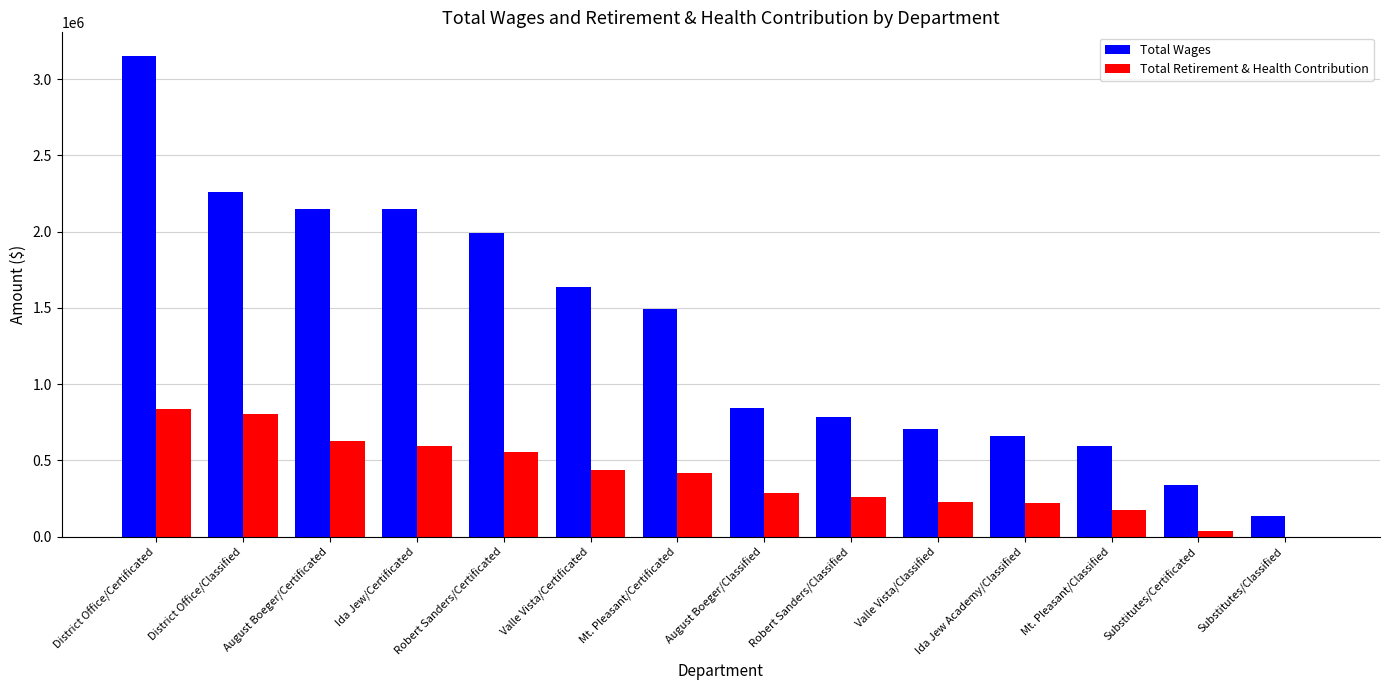

What is the sum of all Total Wages values?

18882501